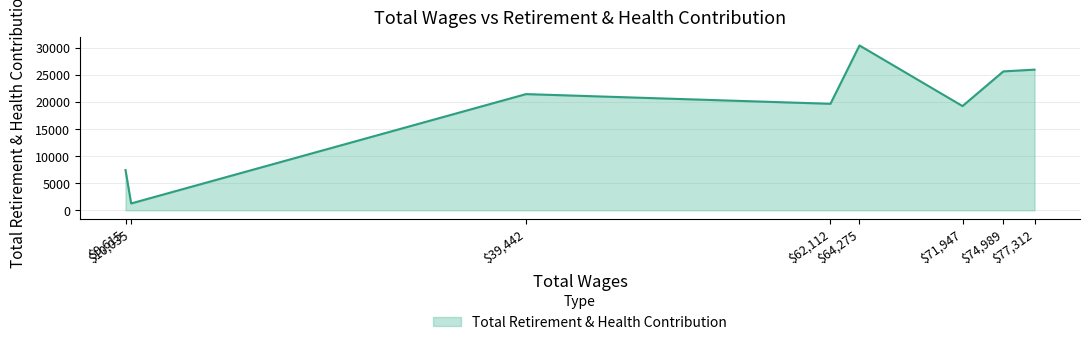

At which category does the data reach its first local valley?

$10,035